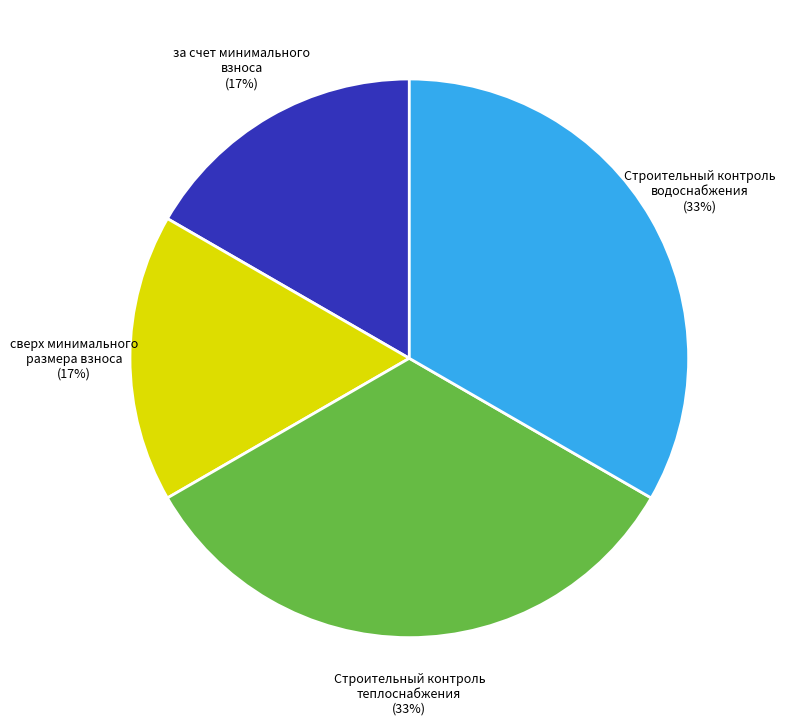

Is there any slice that represents more than half of the pie?

No